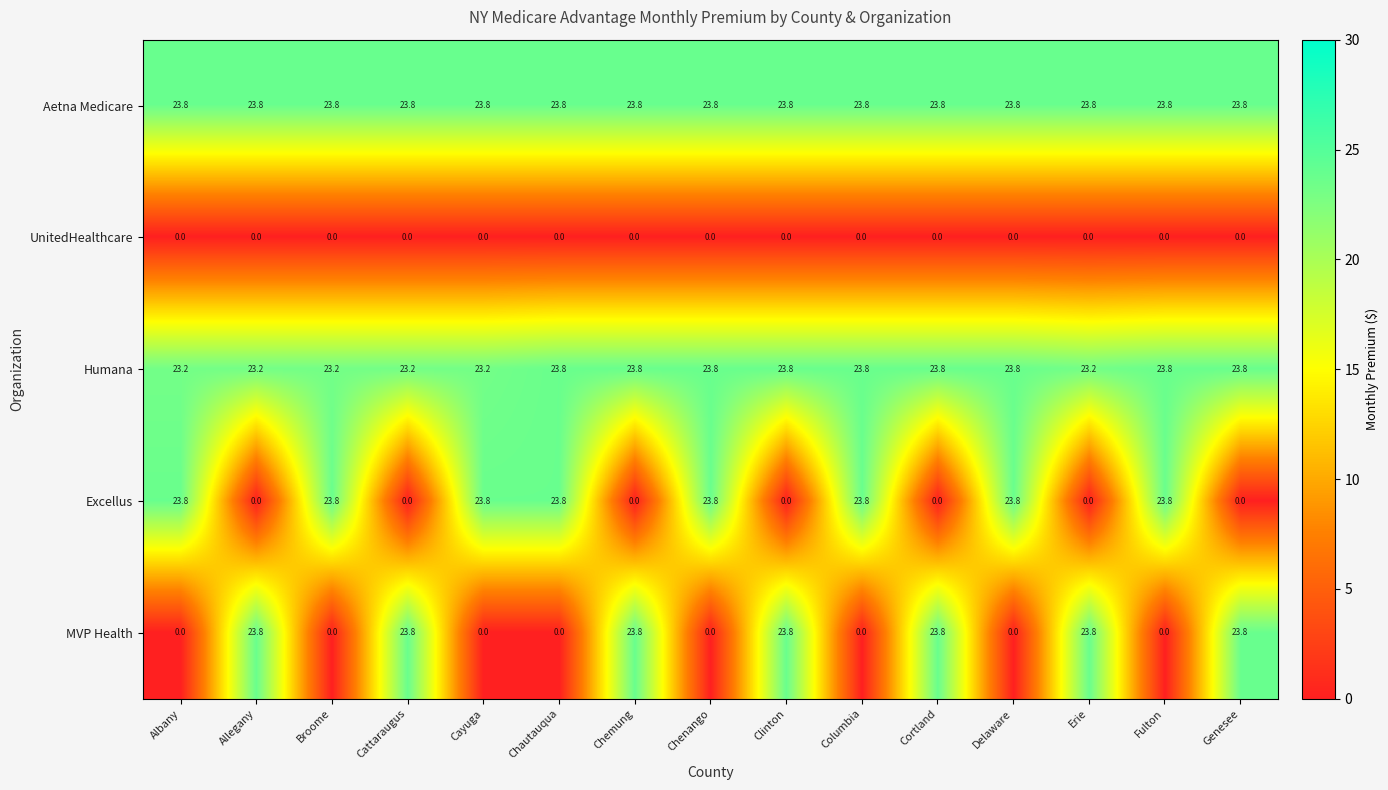

What is the maximum value for Excellus?

23.8